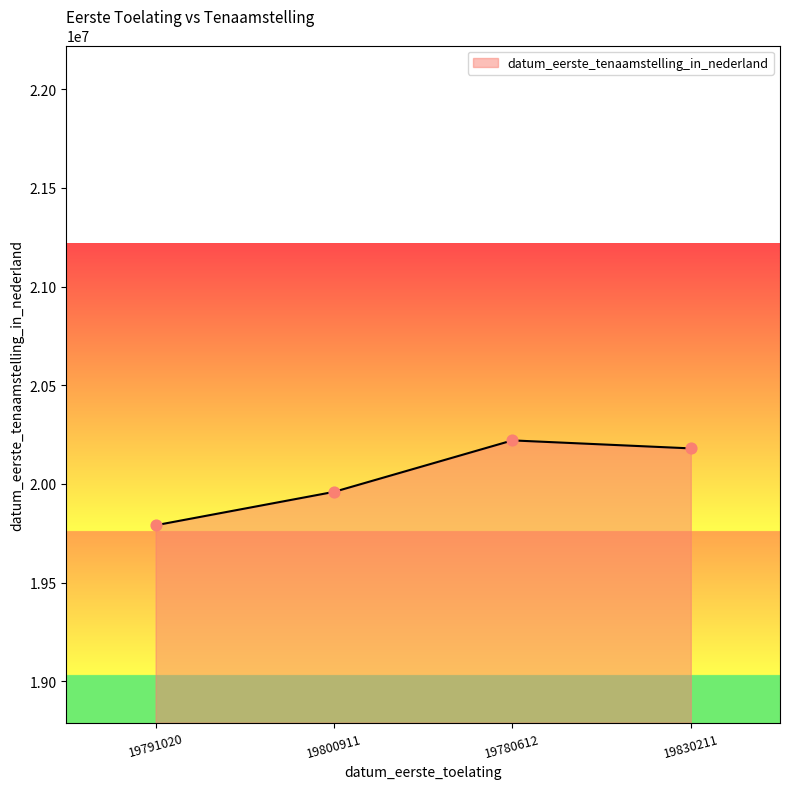

What is the change in value from 19791020 to 19800911?

+169104